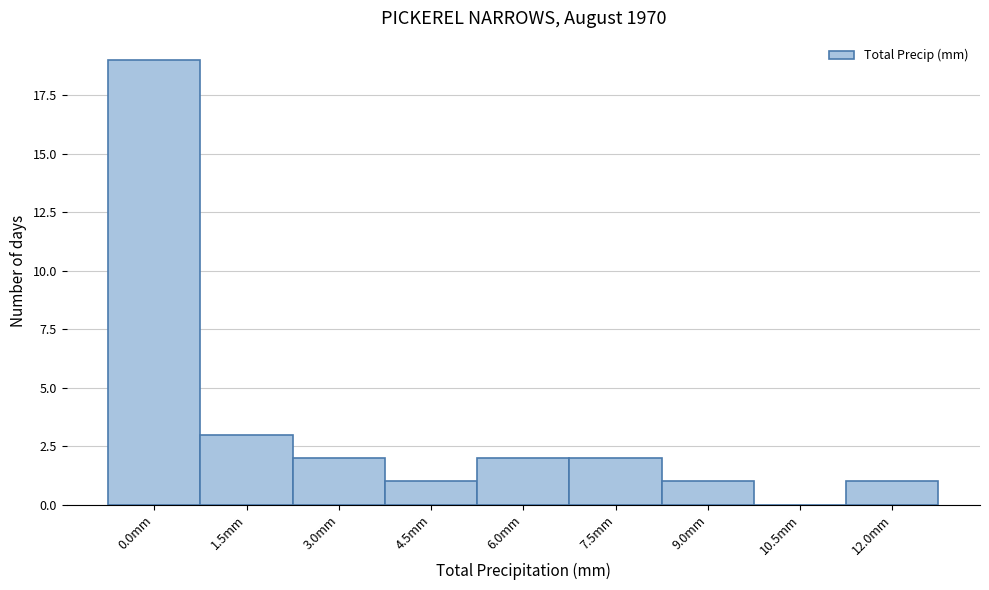

Reading left to right, list all the values displayed in this chart.

0.0mm=19	1.5mm=3	3.0mm=2	4.5mm=1	6.0mm=2	7.5mm=2	9.0mm=1	10.5mm=0	12.0mm=1